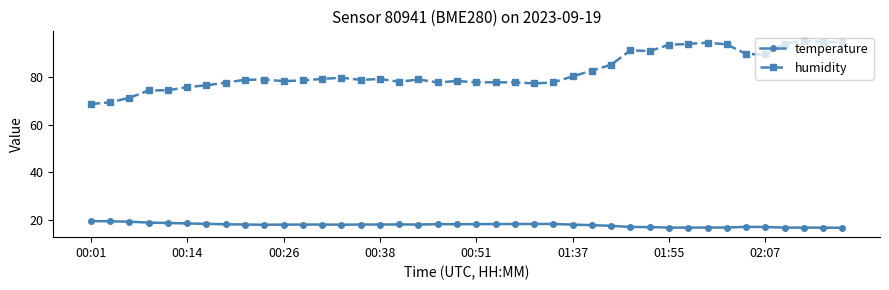

What are all the series names shown in the legend?

temperature, humidity